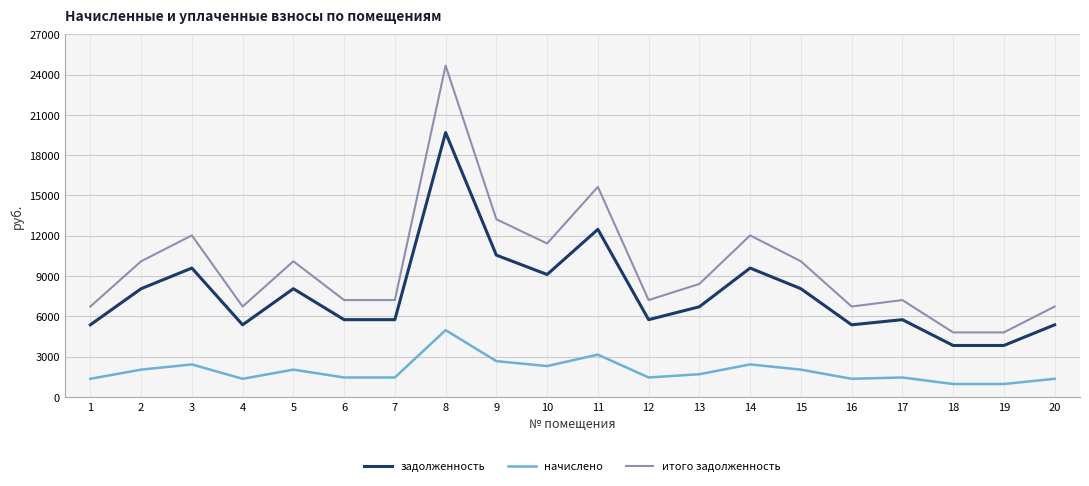

True or false: итого задолженность and задолженность cross at least once.

False